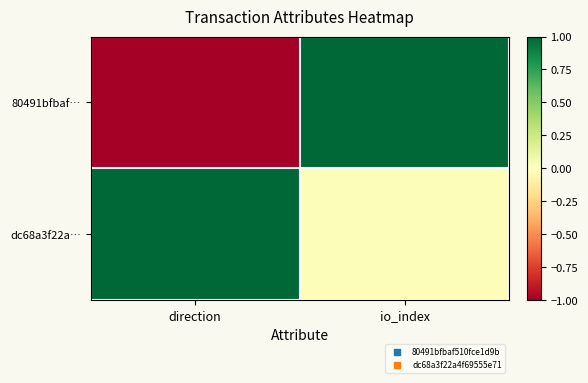

Which series has the widest spread of values?

80491bfbaf…